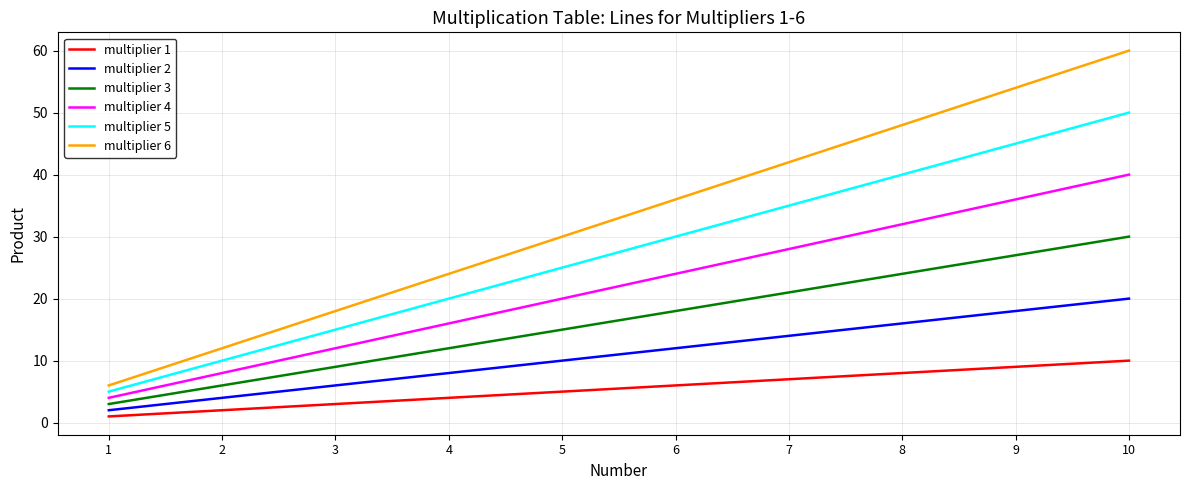

How many series are shown in this chart?

6